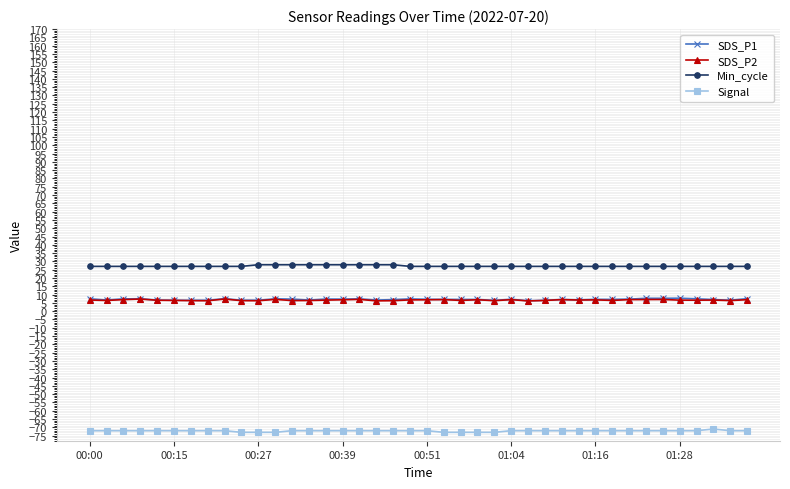

What is the maximum value shown in the chart?

28.0